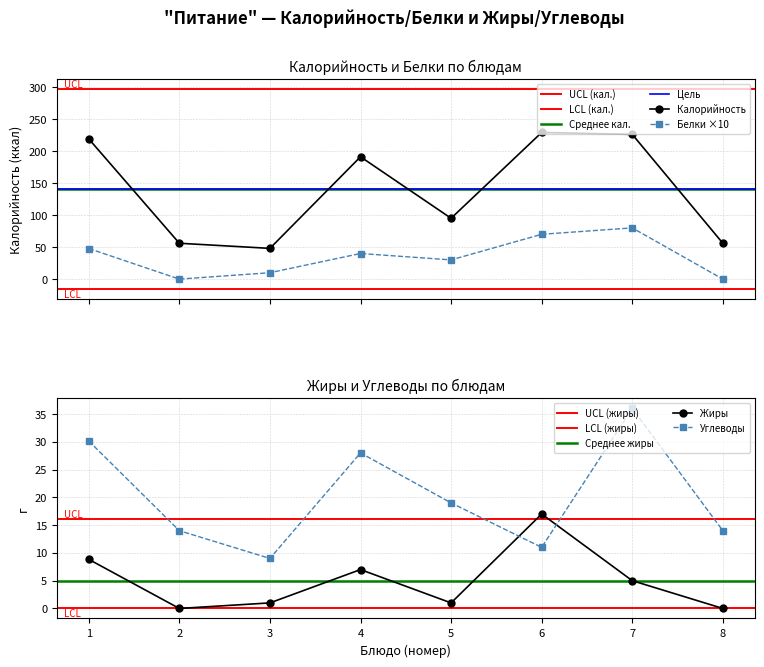

What are all the series names shown in the legend?

Калорийность, Белки, Жиры, Углеводы